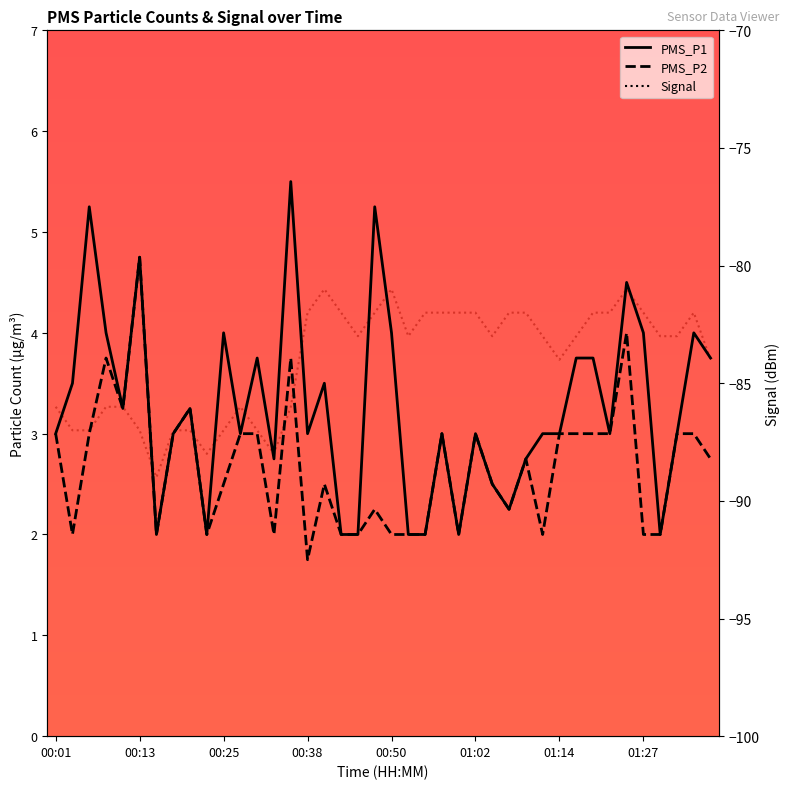

Reading left to right, extract all data points from this chart.

PMS_P1: 3.0	3.5	5.2	4.0	3.2	4.8	2.0	3.0	3.2	2.0	4.0	3.0	3.8	2.8	5.5	3.0	3.5	2.0	2.0	5.2	4.0	2.0	2.0	3.0	2.0	3.0	2.5	2.2	2.8	3.0	3.0	3.8	3.8	3.0	4.5	4.0	2.0	3.0	4.0	3.8
PMS_P2: 3.0	2.0	3.0	3.8	3.2	4.8	2.0	3.0	3.2	2.0	2.5	3.0	3.0	2.0	3.8	1.8	2.5	2.0	2.0	2.2	2.0	2.0	2.0	3.0	2.0	3.0	2.5	2.2	2.8	2.0	3.0	3.0	3.0	3.0	4.0	2.0	2.0	3.0	3.0	2.8
Signal: -86.0	-87.0	-87.0	-86.0	-86.0	-87.0	-89.0	-87.0	-87.0	-88.0	-87.0	-86.0	-87.0	-88.0	-86.0	-82.0	-81.0	-82.0	-83.0	-82.0	-81.0	-83.0	-82.0	-82.0	-82.0	-82.0	-83.0	-82.0	-82.0	-83.0	-84.0	-83.0	-82.0	-82.0	-81.0	-82.0	-83.0	-83.0	-82.0	-84.0